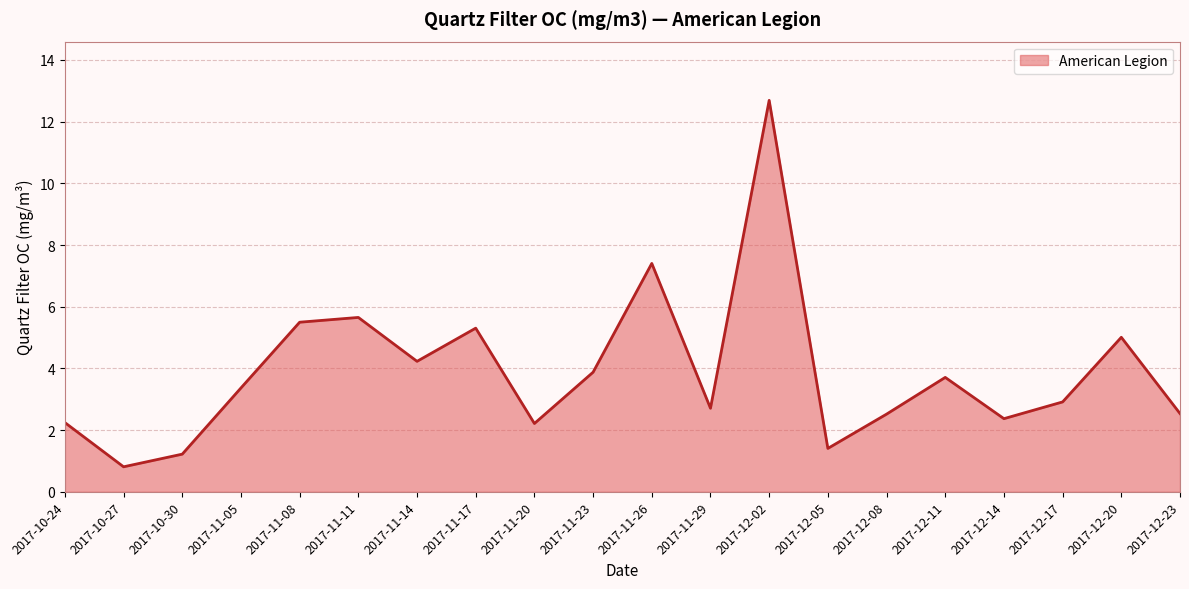

Count the number of data series in this chart.

1